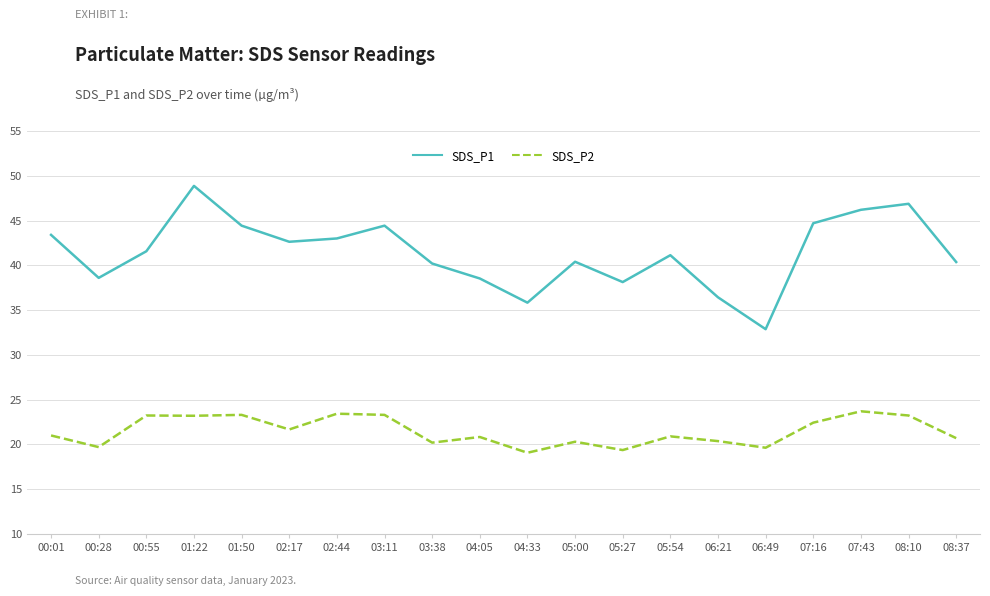

What position from the left is 08:10?

19